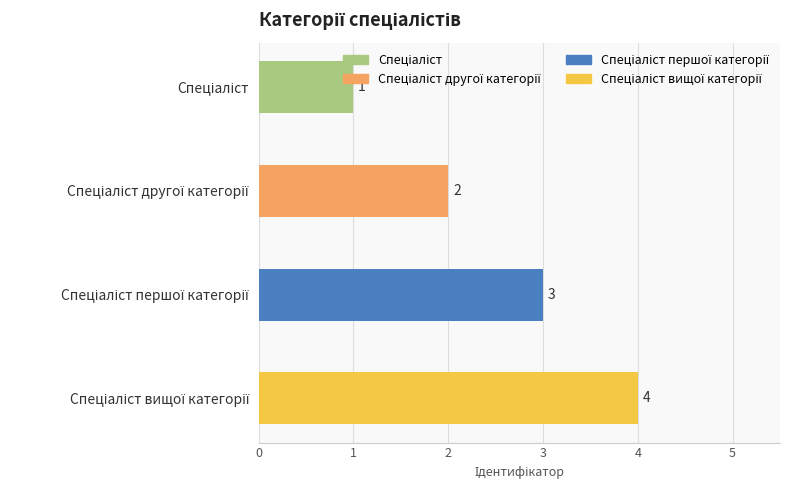

Count the number of categories in the chart.

4